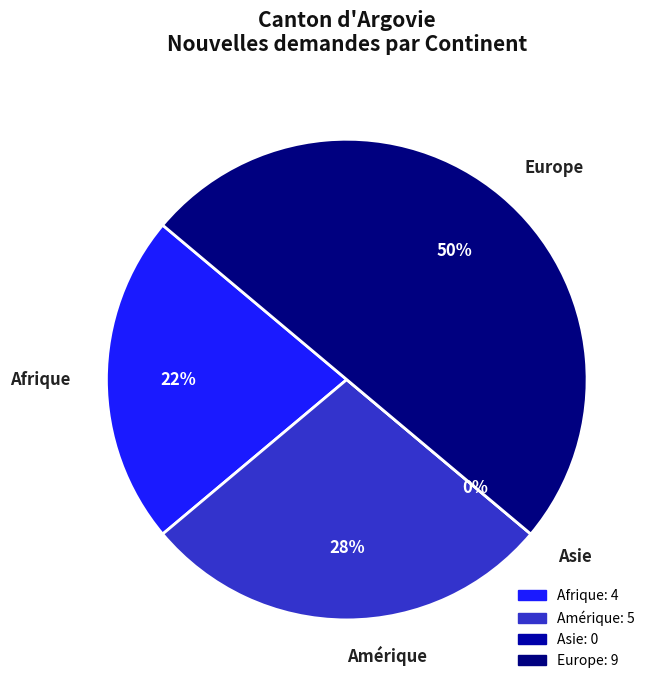

Which category has the smallest portion of the pie?

Asie